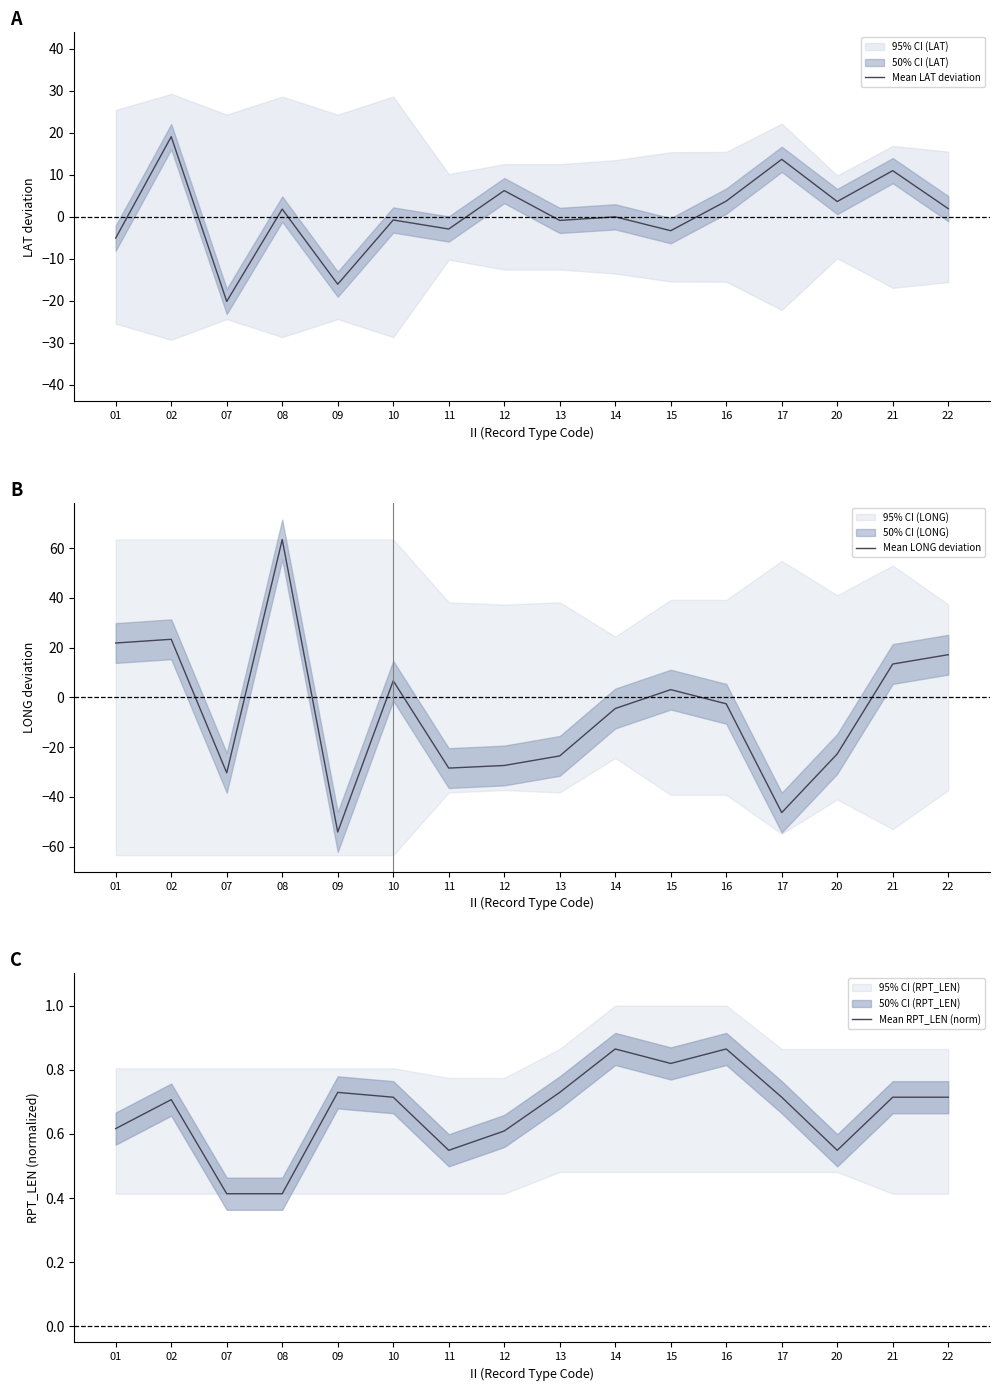

What is the highest value of the Mean LAT deviation series?

19.1